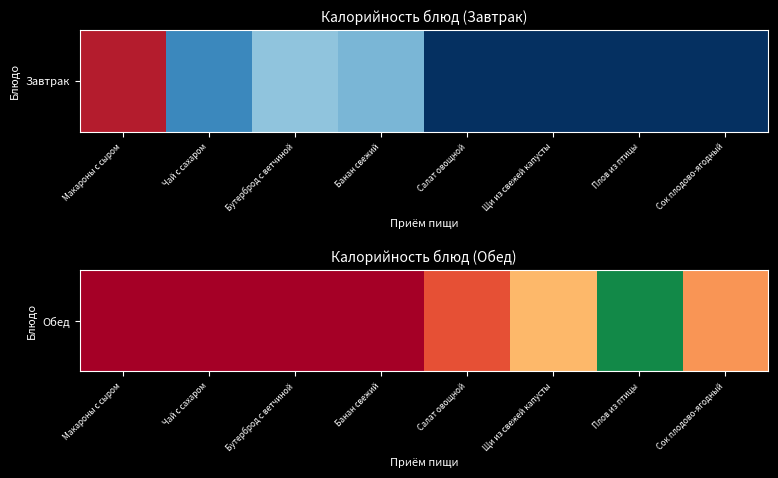

How many data points are above 53?

4